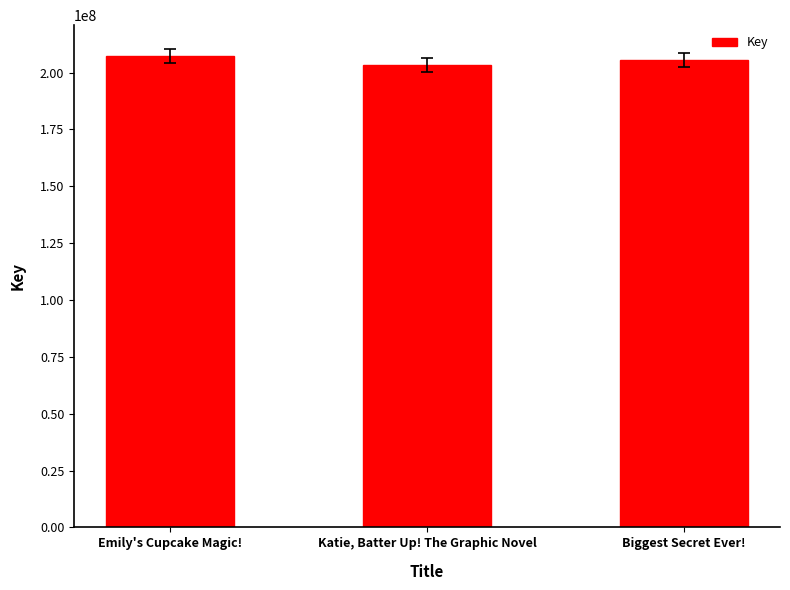

The chart shows a value of 203204866 at Katie, Batter Up! The Graphic Novel. True or false?

True